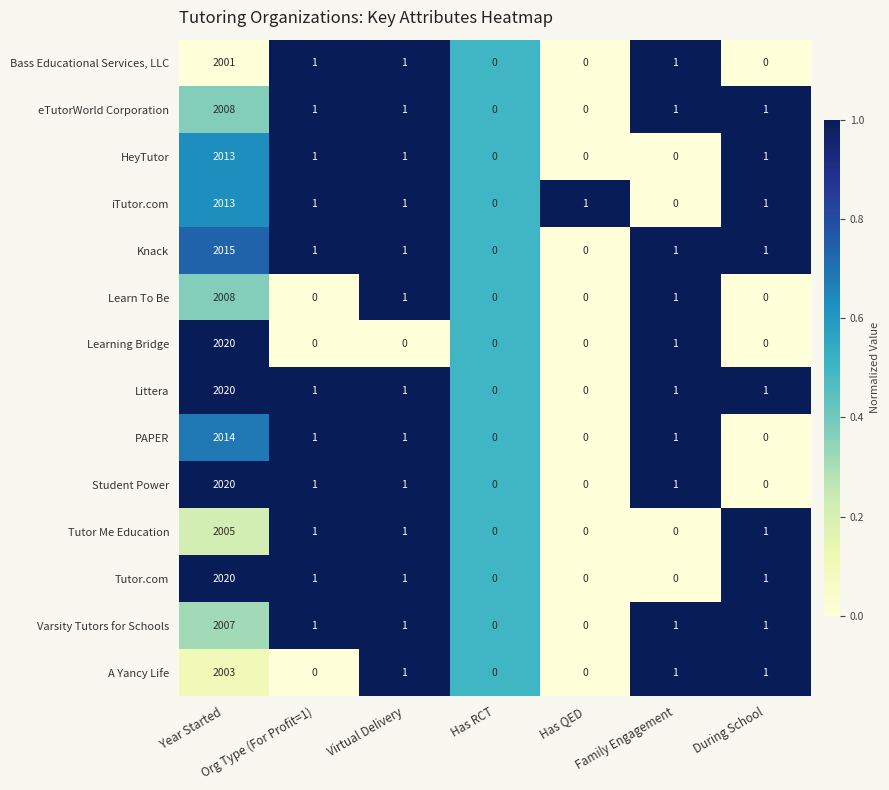

What is the maximum value shown in the chart?

2020